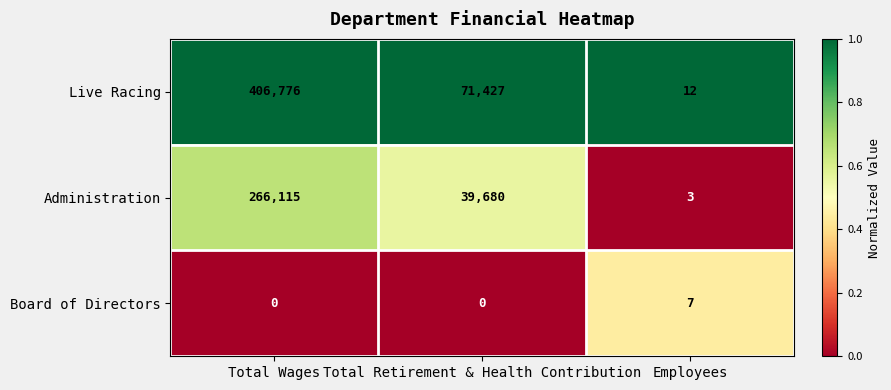

True or false: Administration has a value of 352869 at Total Wages.

False